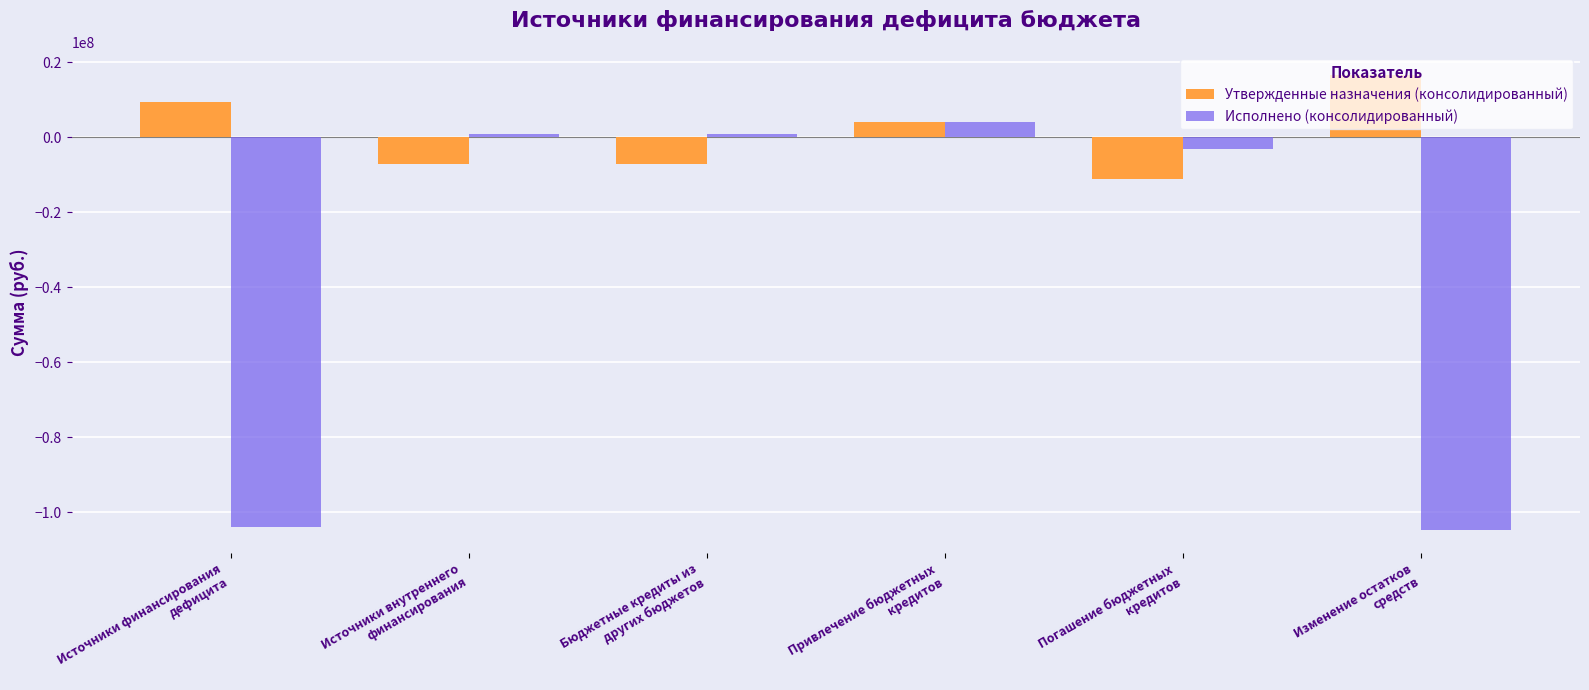

Between Привлечение бюджетных
кредитов and Погашение бюджетных
кредитов, which series saw the biggest shift?

Утвержденные назначения (консолидированный)